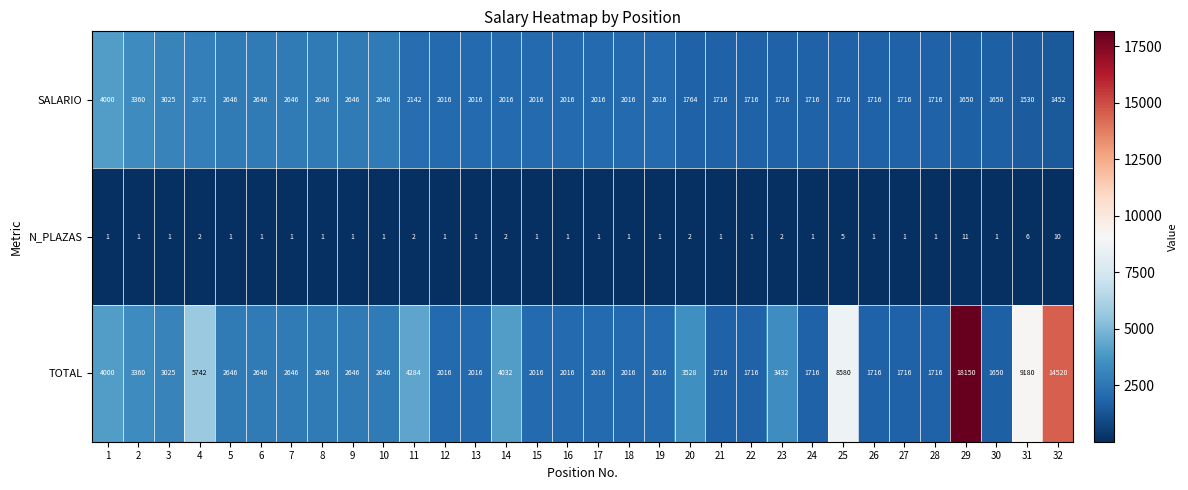

What is the difference between the second highest and minimum values in the TOTAL series?

12870